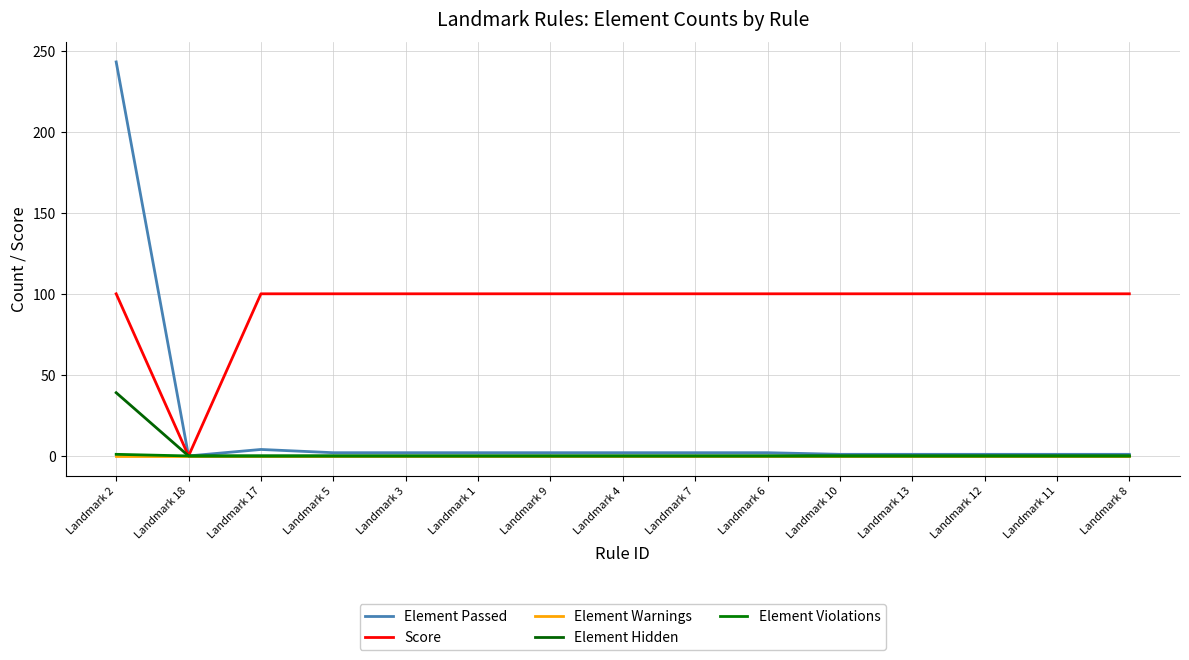

Does the chart display data point markers on the line(s)?

No